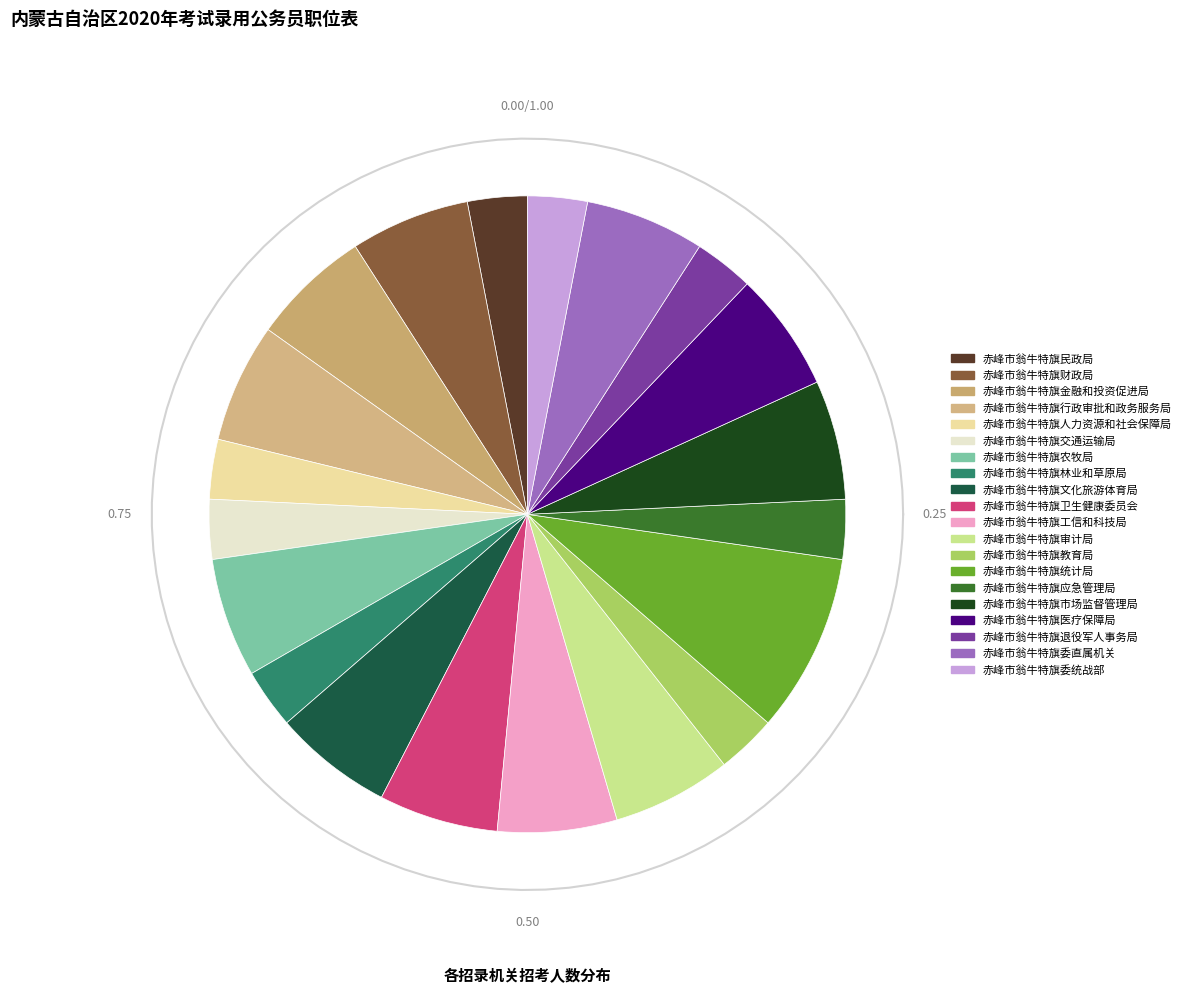

To the nearest percent, what is the difference between the 赤峰市翁牛特旗民政局 and 赤峰市翁牛特旗统计局 slice percentages?

6%